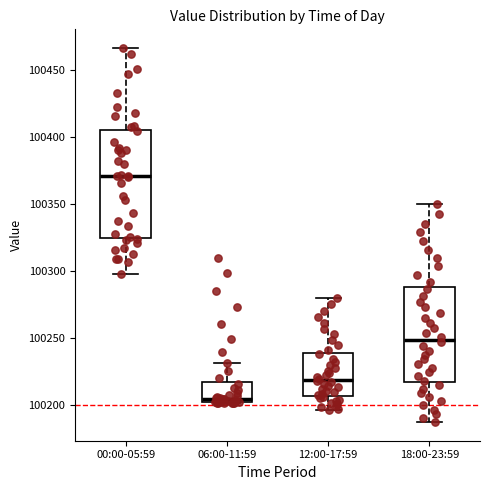

Which box is the tallest, from its lower edge to its upper edge?

00:00-05:59